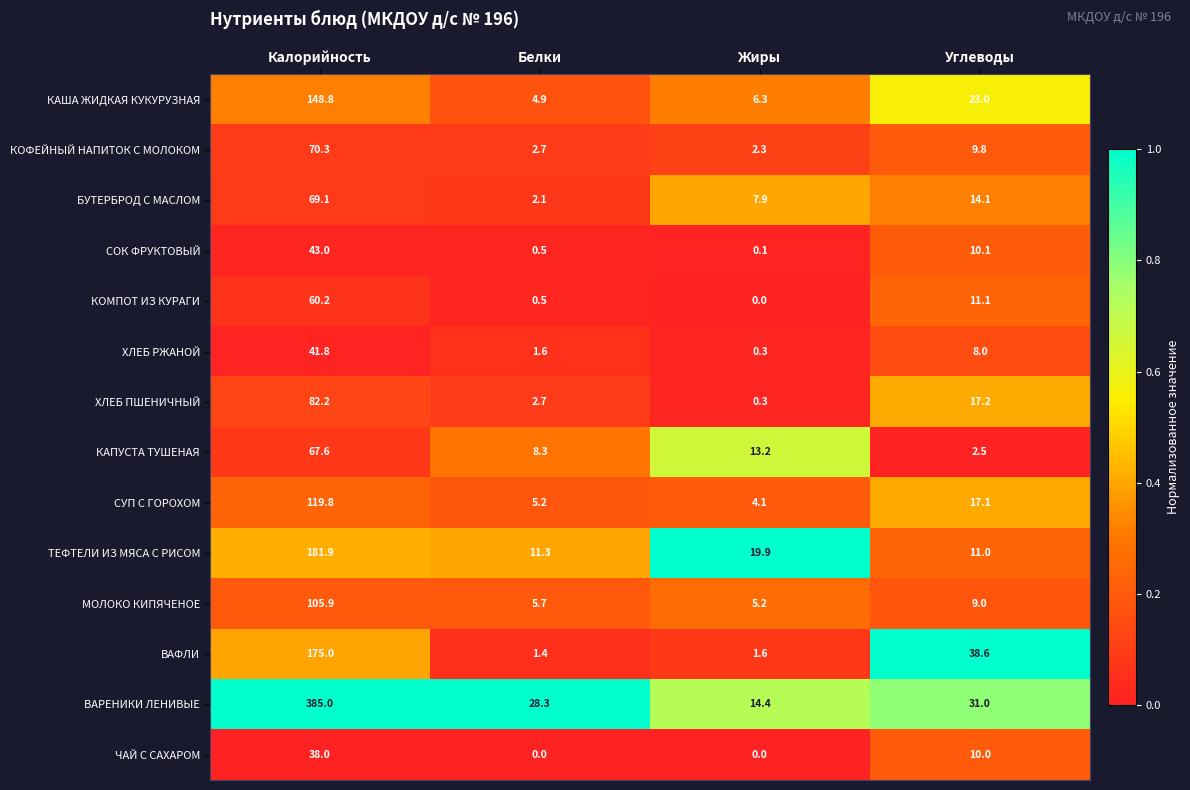

What is the difference between the highest and lowest values at Калорийность?

347.0